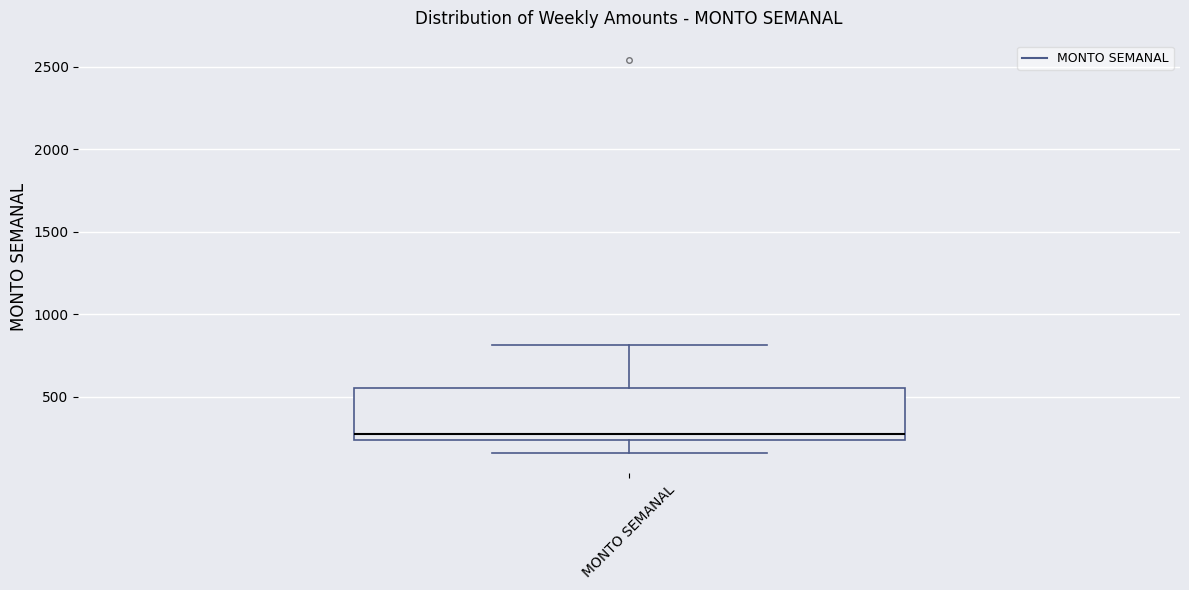

Read this box plot against the y-axis: the position of the median line, the range covered by the box, and the ends of both whiskers. The values are not printed on the chart, so give them approximately, as read against the axis.

median 250 (just above the box's lower edge), box 250 to 550, whiskers 150 to 800